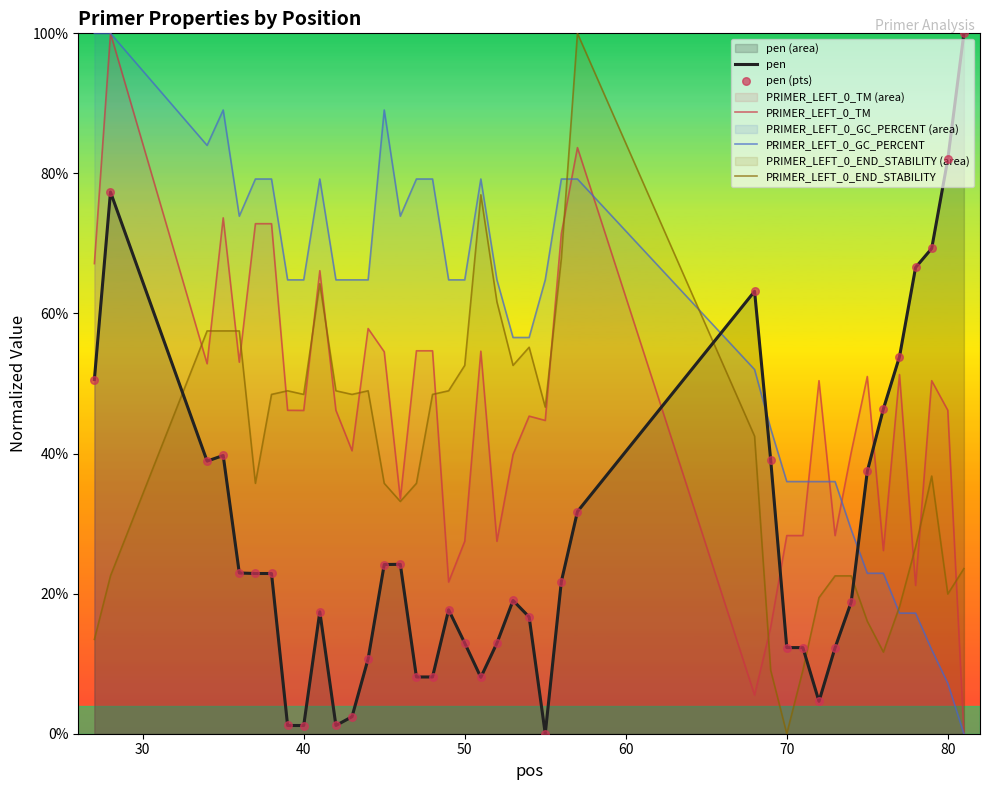

Which series has the largest total across all categories?

PRIMER_LEFT_0_GC_PERCENT